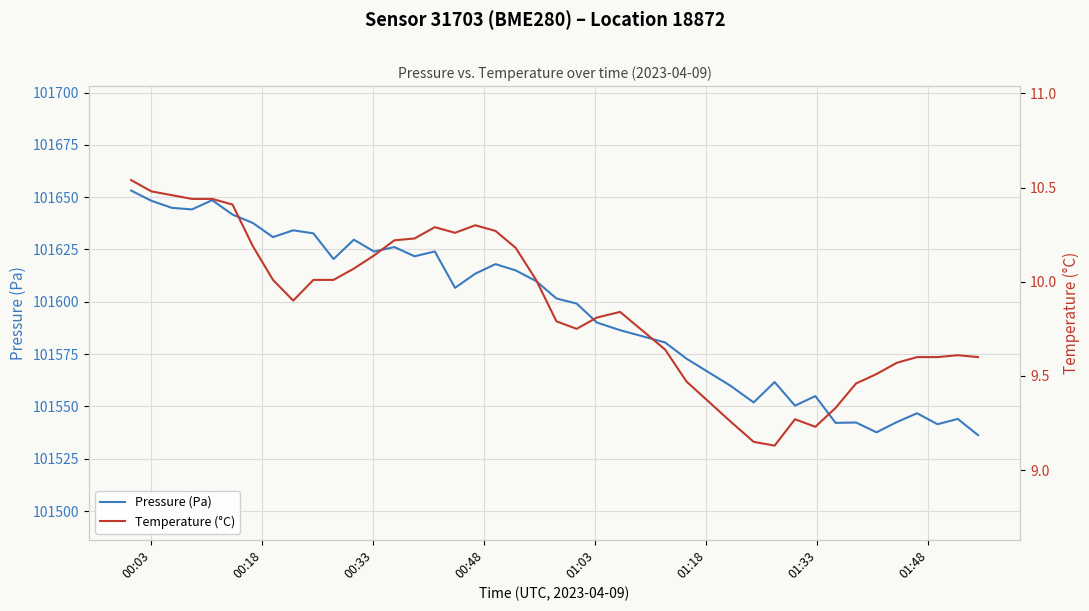

At how many categories does at least one series exceed 35515?

40